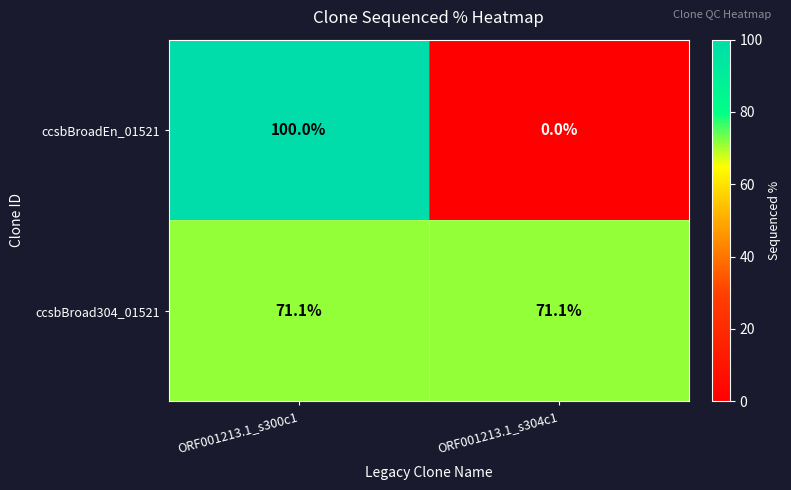

List the series in order of their peak value, highest first.

ccsbBroadEn_01521, ccsbBroad304_01521